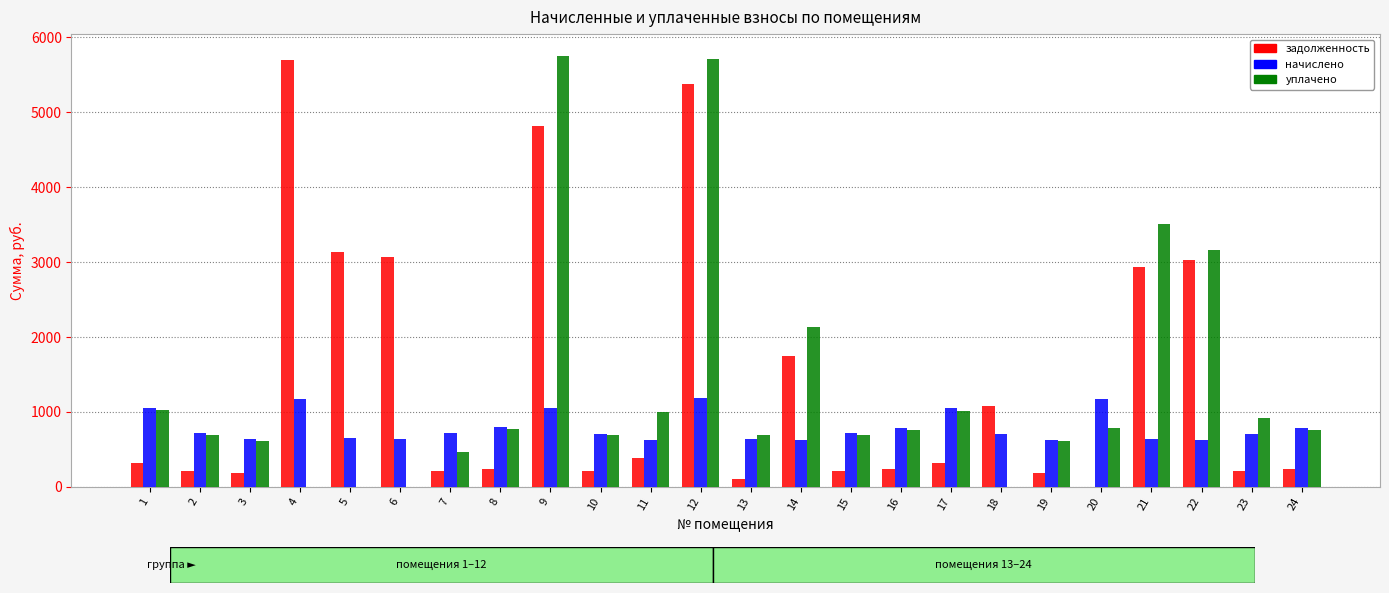

Is the value of задолженность at 10 greater than the value of начислено at 17?

No